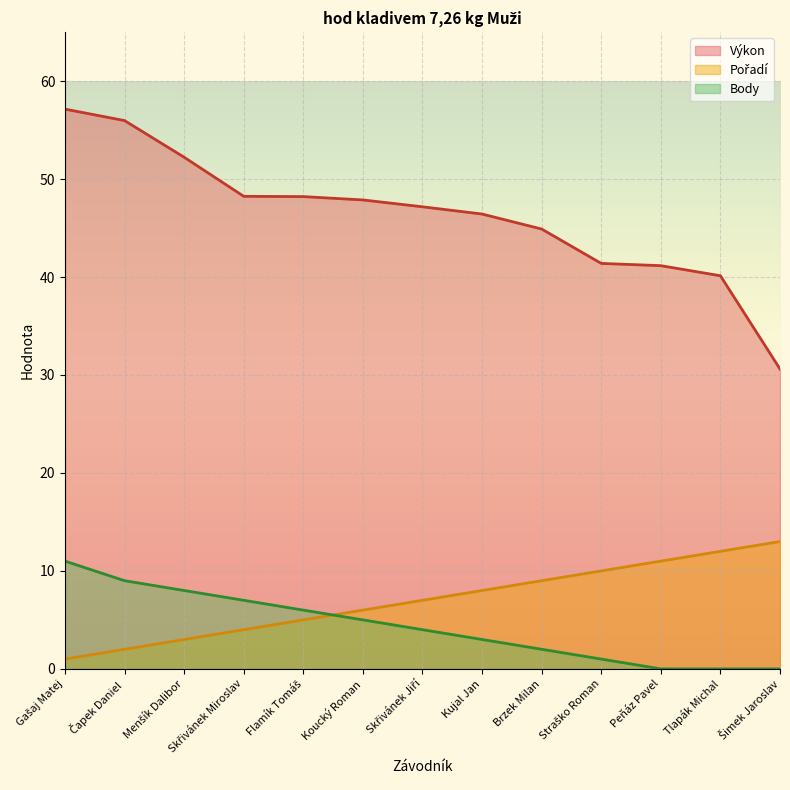

The Výkon series shows 23.7 at Kujal Jan. True or false?

False